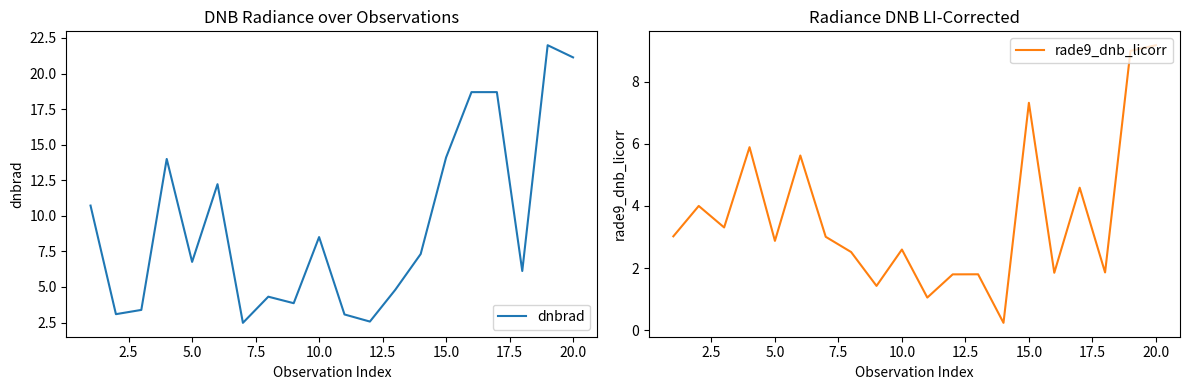

How many values in the dnbrad series are below 7?

10